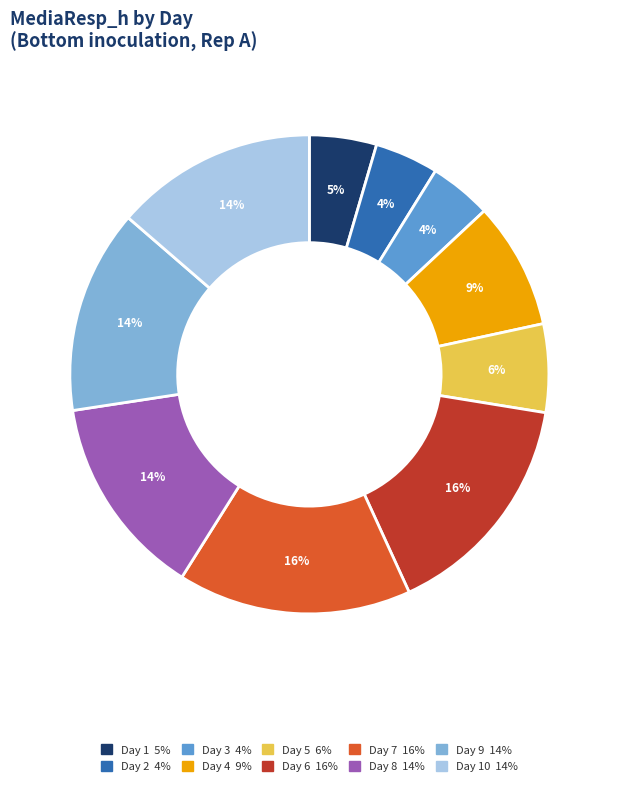

To the nearest percent, what is the difference between the largest and smallest slice percentages?

12%